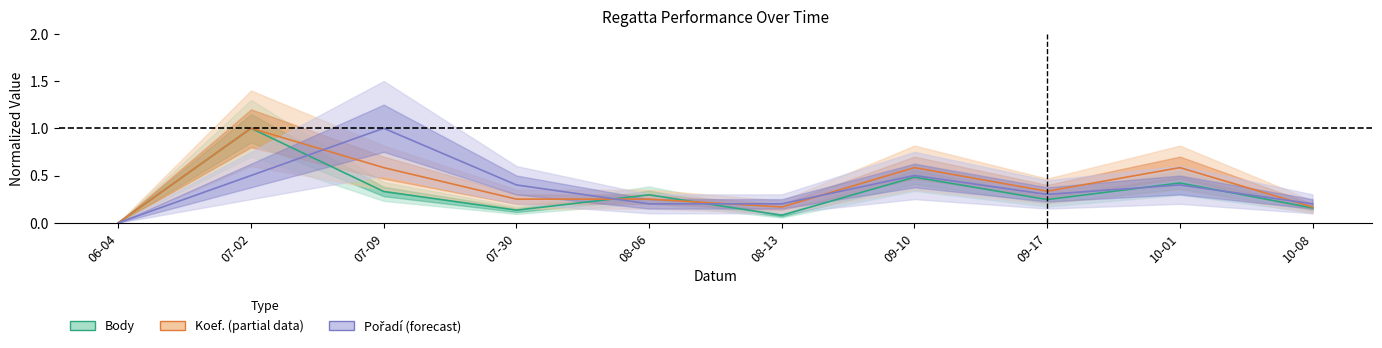

Reading left to right, list all the values displayed in this chart.

Body: 0.0	1.0	0.3	0.1	0.3	0.1	0.5	0.2	0.4	0.2
Koef.: 0.0	1.0	0.6	0.2	0.2	0.2	0.6	0.3	0.6	0.2
Pořadí: 0.0	0.5	1.0	0.4	0.2	0.2	0.5	0.3	0.4	0.2